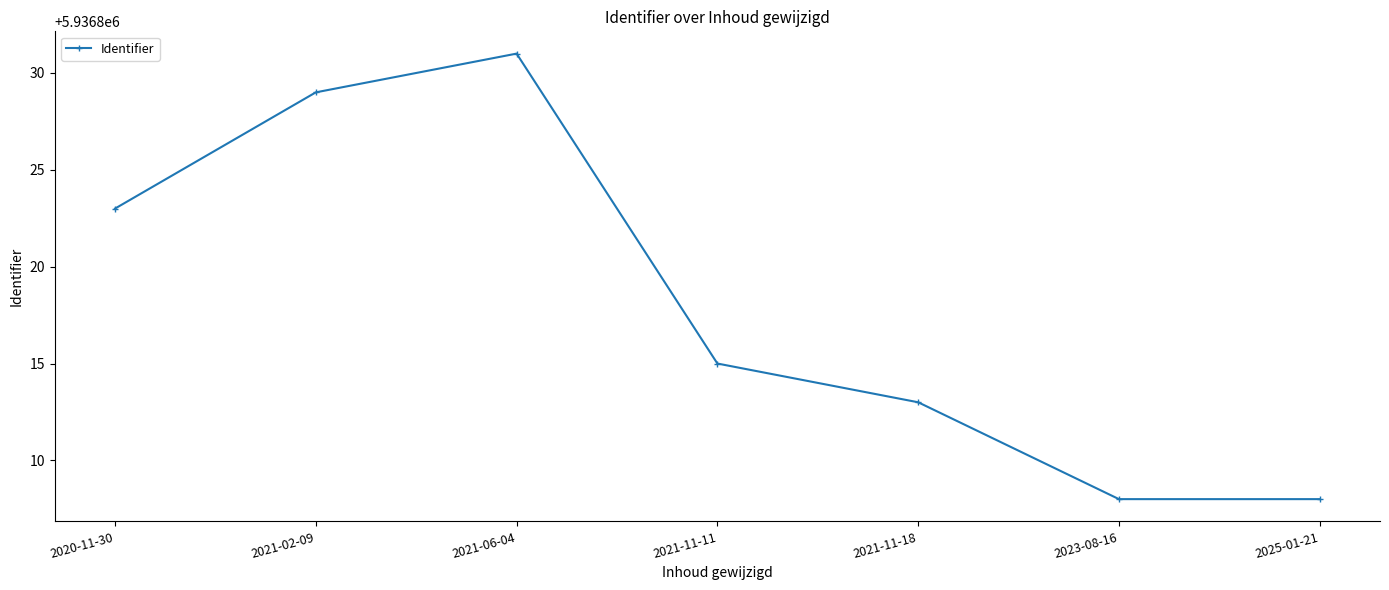

What is the value of the 5th point from the left?

5936813